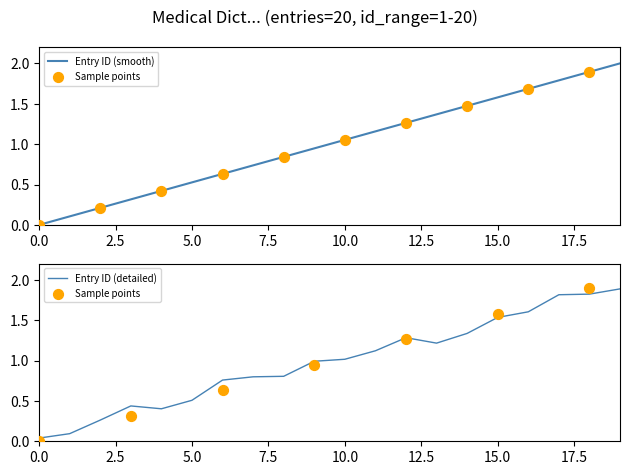

The Entry ID (detailed) series shows 0.7 at 5.0. True or false?

False